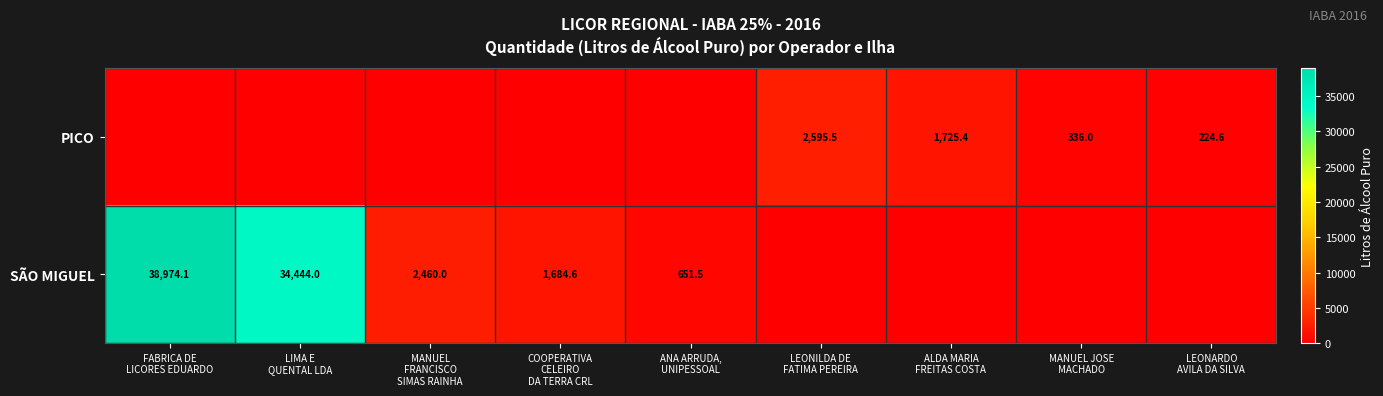

At how many categories does at least one series exceed 5623?

2